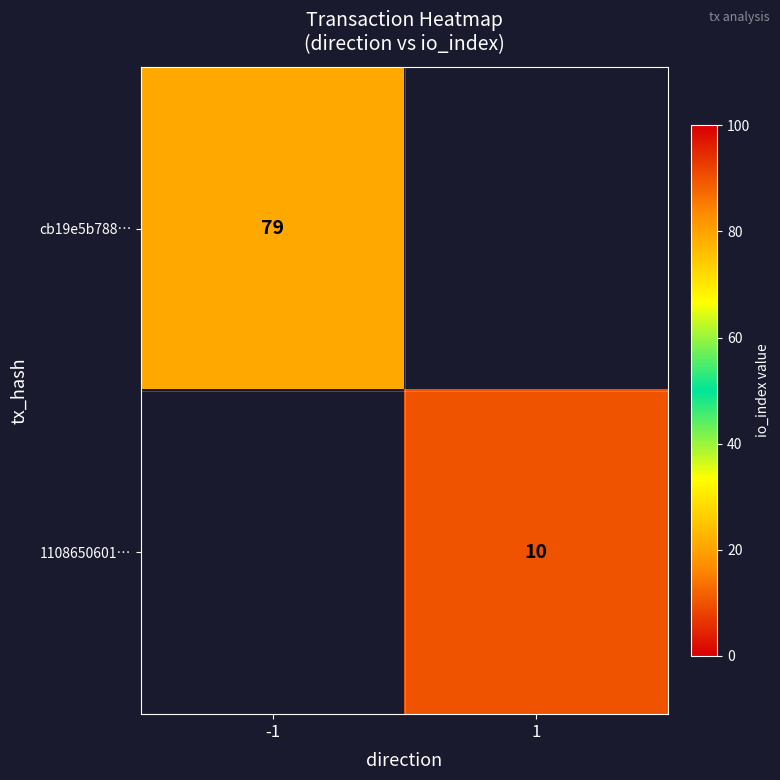

The 1108650601… series shows 10 at 1. True or false?

True